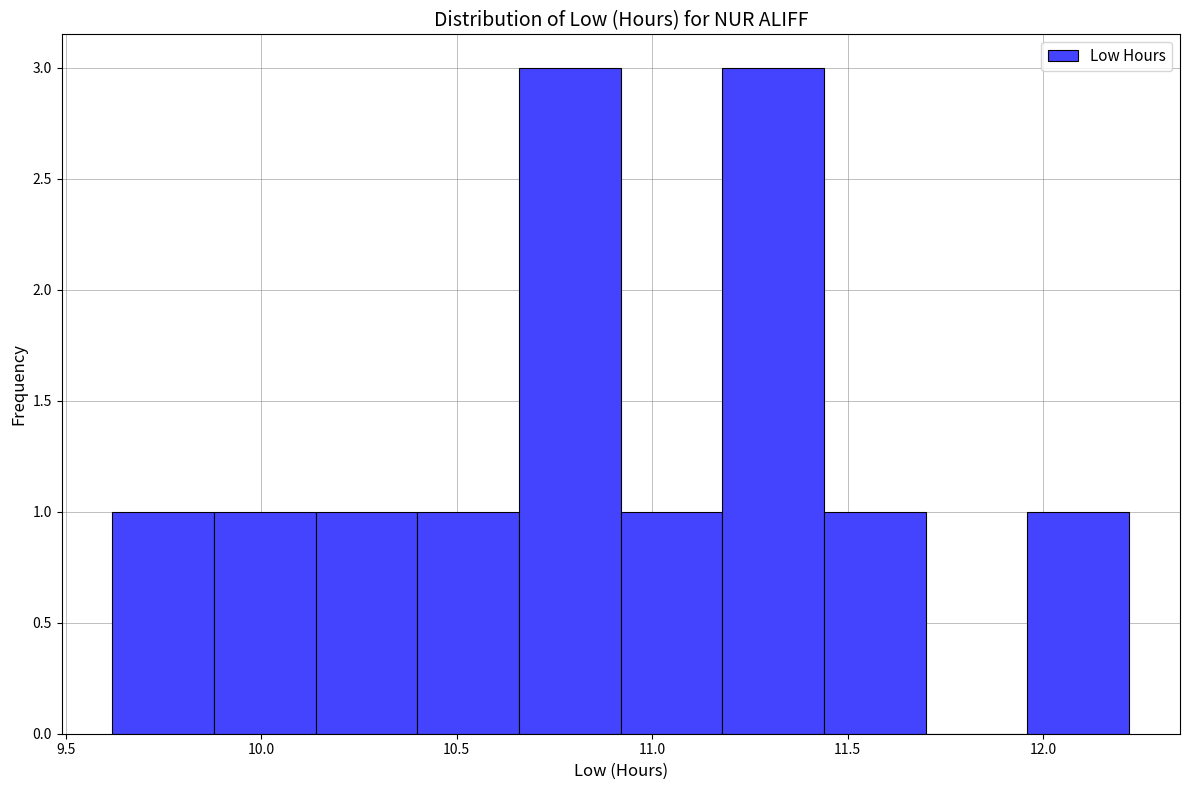

Reading left to right, list every bar in this chart as the range it spans on the x-axis followed by its height. Neither the bar edges nor the heights are printed on the chart, so give them approximately, as read against the axes.

9.62 to 9.88: 1
9.88 to 10.14: 1
10.14 to 10.40: 1
10.40 to 10.66: 1
10.66 to 10.92: 3
10.92 to 11.18: 1
11.18 to 11.44: 3
11.44 to 11.70: 1
11.70 to 11.96: 0
11.96 to 12.22: 1